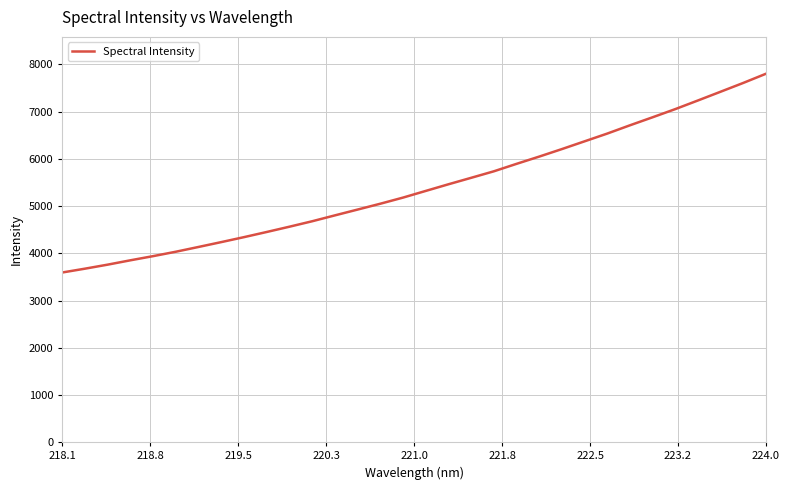

What is the smallest value displayed?

3593.8